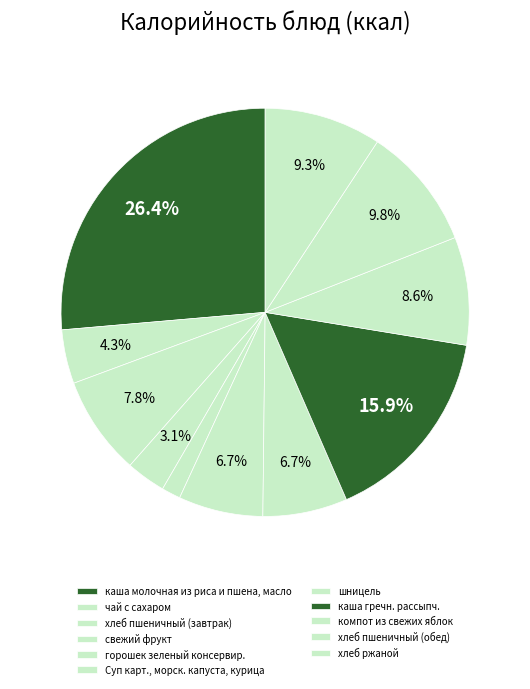

What is the total percentage of Суп карт., морск. капуста, курица and компот из свежих яблок?

15.3%